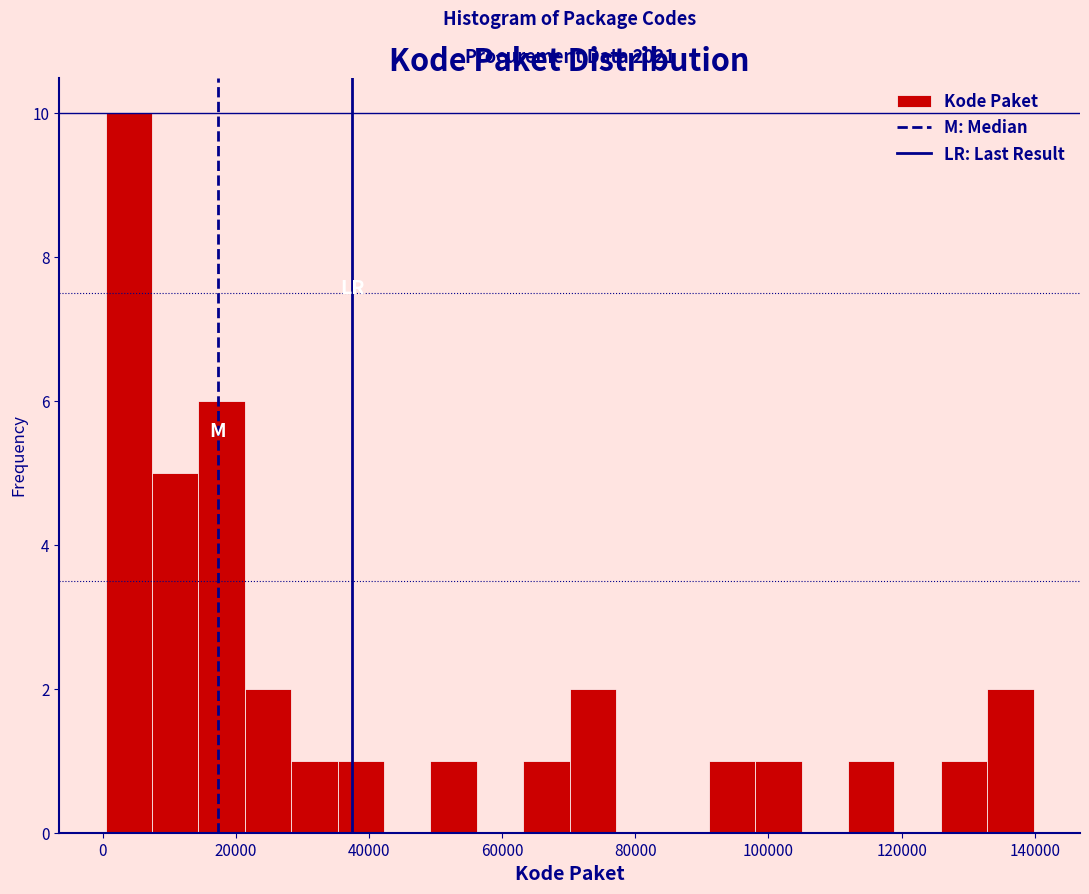

Read against the x-axis, roughly where is the centre of the tallest bar?

4000